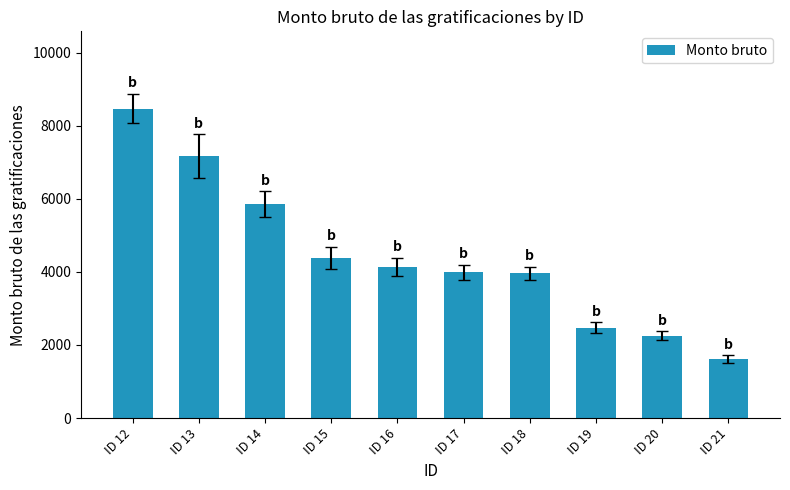

What is the maximum value shown in the chart?

8466.1